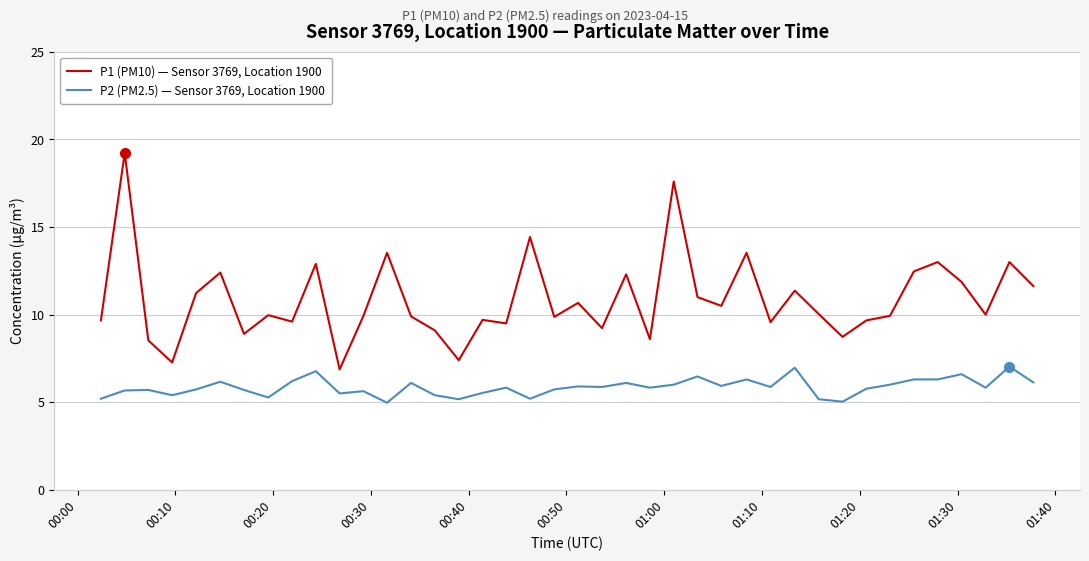

True or false: P1 (PM10) — Sensor 3769, Location 1900 has more than 1 interior local peaks.

True